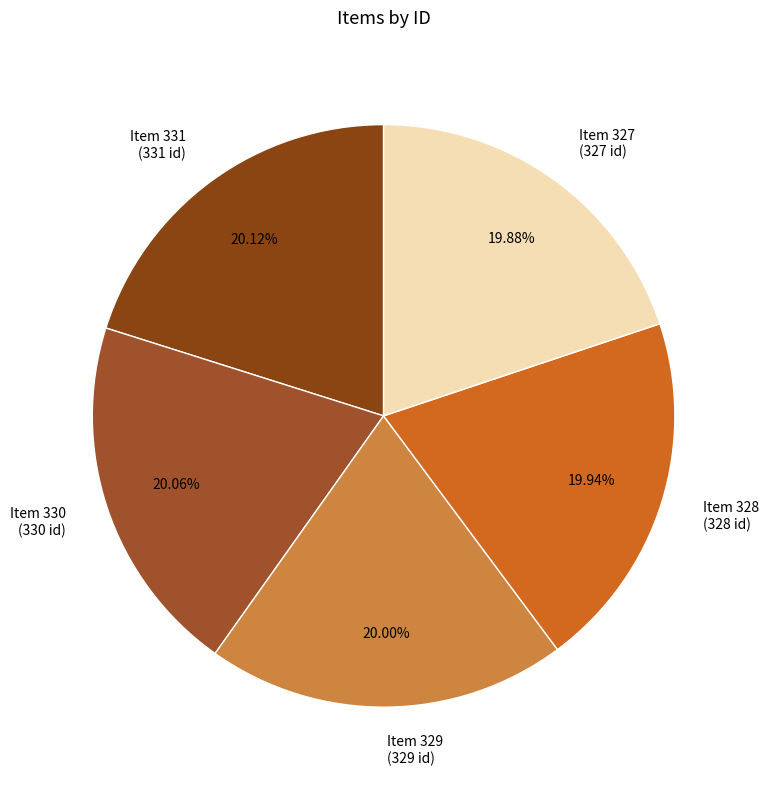

Is the sum of Item 328 (328 id) and Item 329 (329 id) greater than half?

No